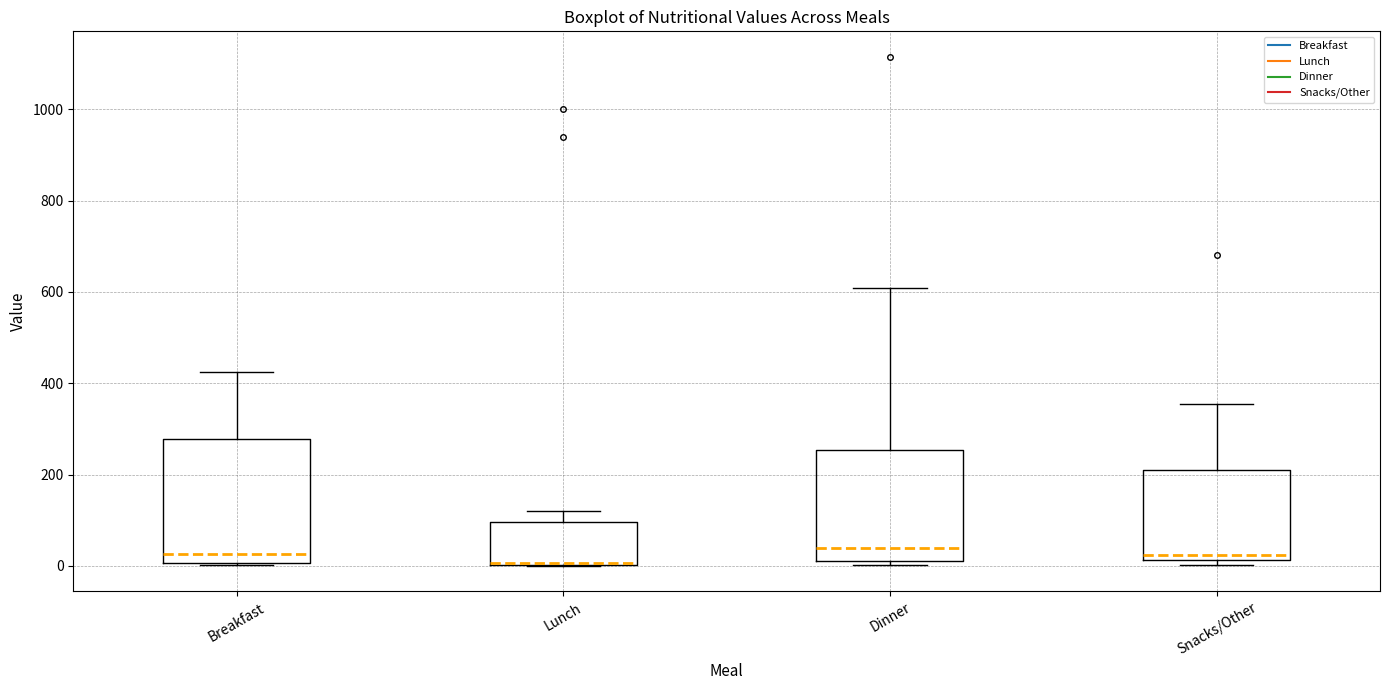

Reading left to right, read every box against the y-axis: the position of its median line, the range the box covers, and the ends of its whiskers. The values are not printed on the chart, so give them approximately, as read against the axis.

Breakfast: median 20, box 0 to 280, whiskers 0 to 420
Lunch: median 0 (drawn on the box's lower edge), box 0 to 100, whiskers 0 to 120
Dinner: median 40, box 20 to 260, whiskers 0 to 600
Snacks/Other: median 20 (just above the box's lower edge), box 20 to 220, whiskers 0 to 360